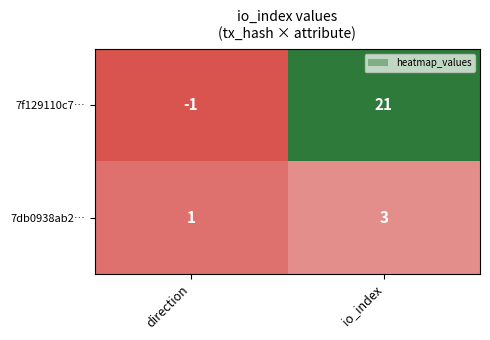

The value of 7db0938ab2… at direction is 0. True or false?

False